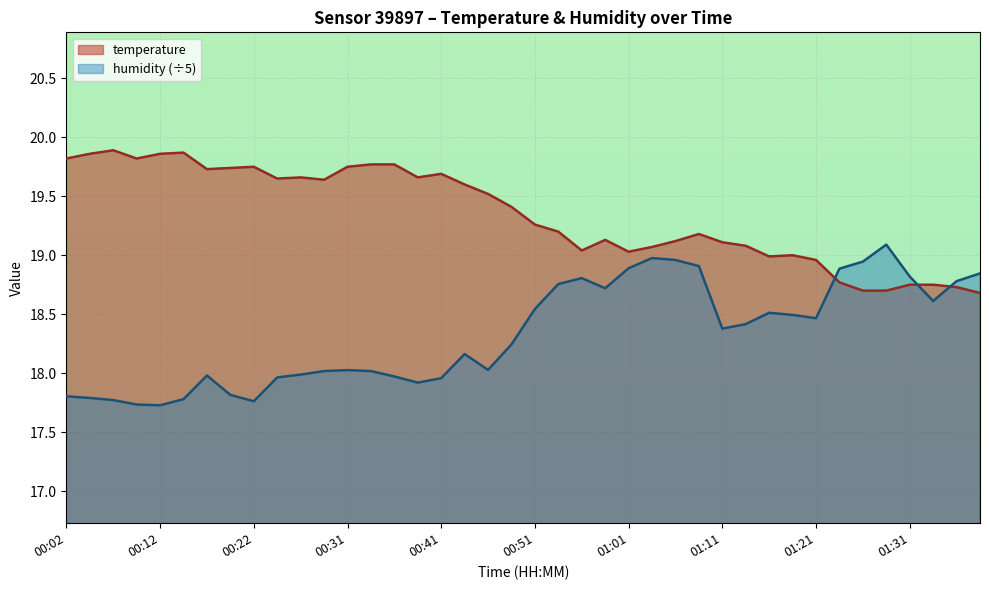

True or false: temperature has a value of 19.1 at 01:06.

True